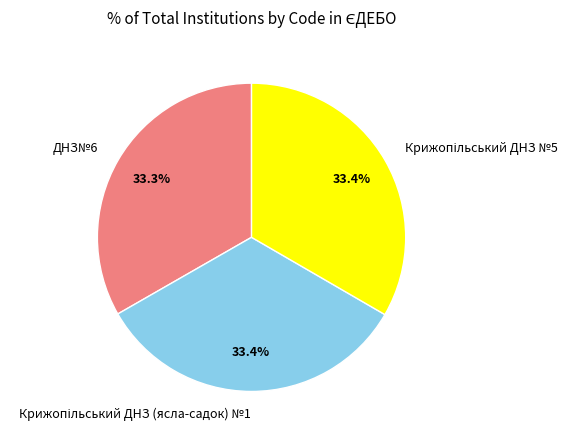

What percentage is NOT represented by ДНЗ№6?

66.7%